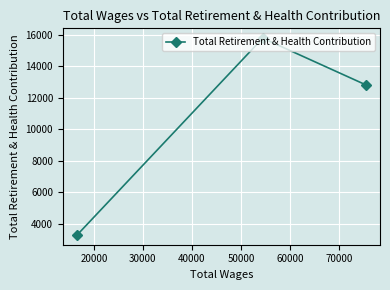

What is the value of the 2nd point from the left?

15796